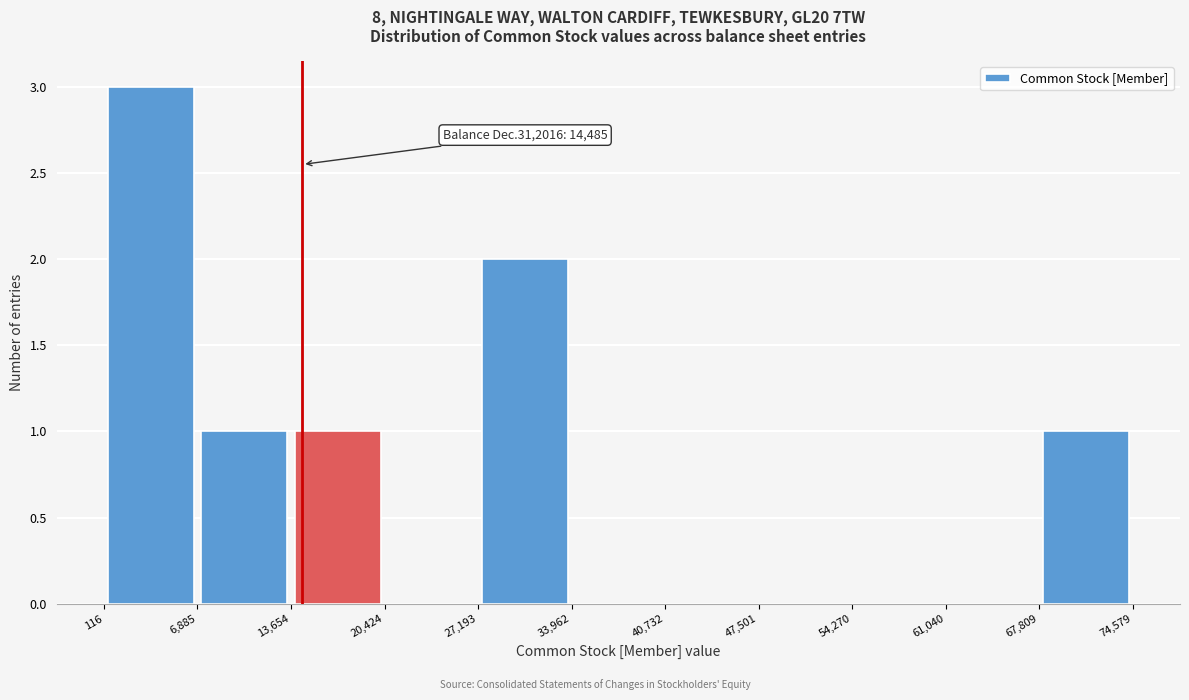

Which range on the x-axis has the tallest bar?

116 to 6,885